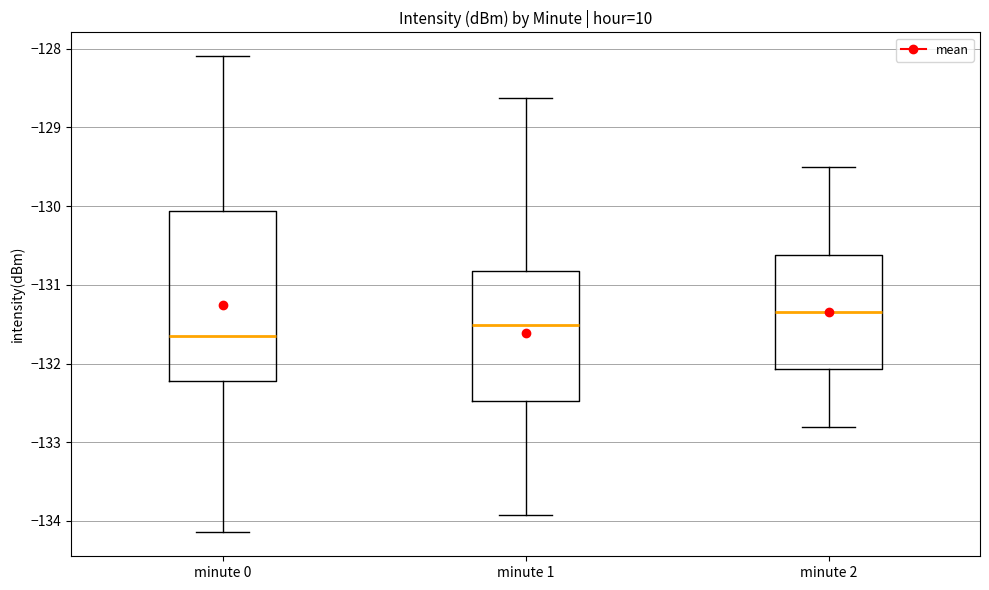

Which box's median line is the lowest?

minute 0